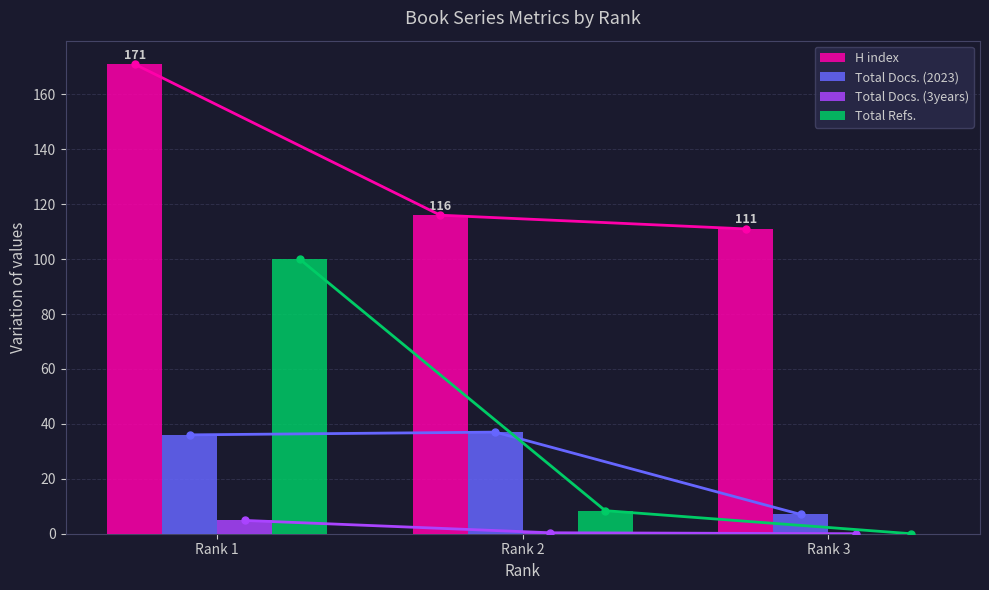

Does the chart contain stacked bars?

No